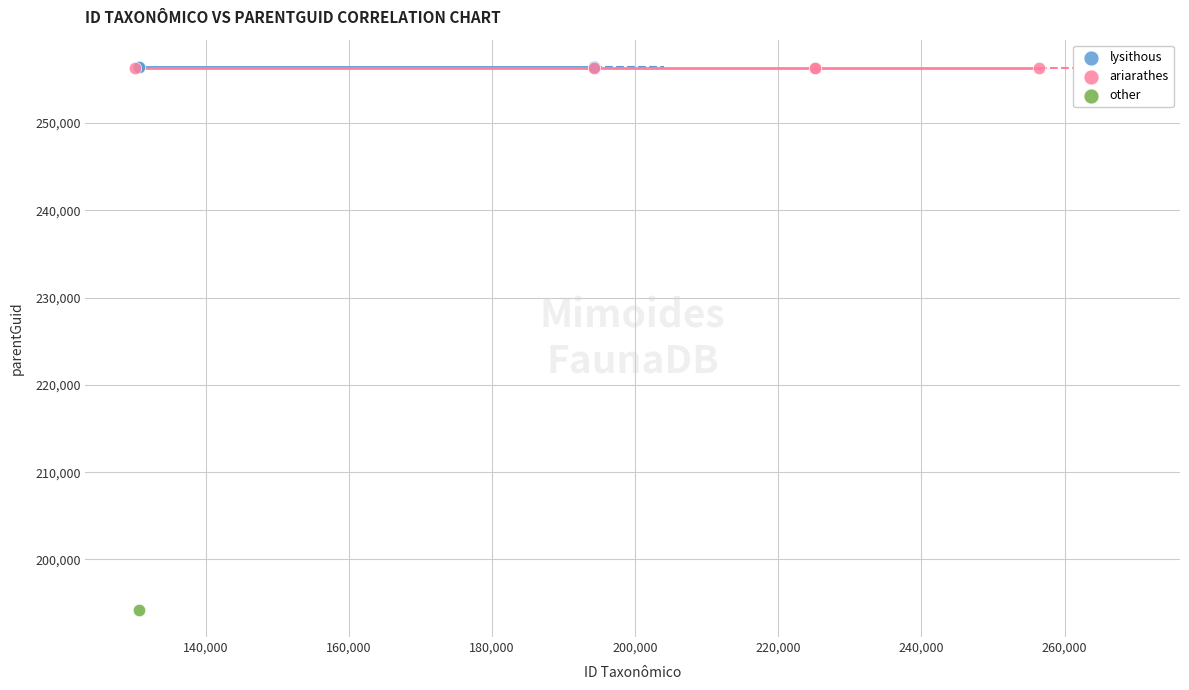

Which series reaches the minimum Y coordinate?

other